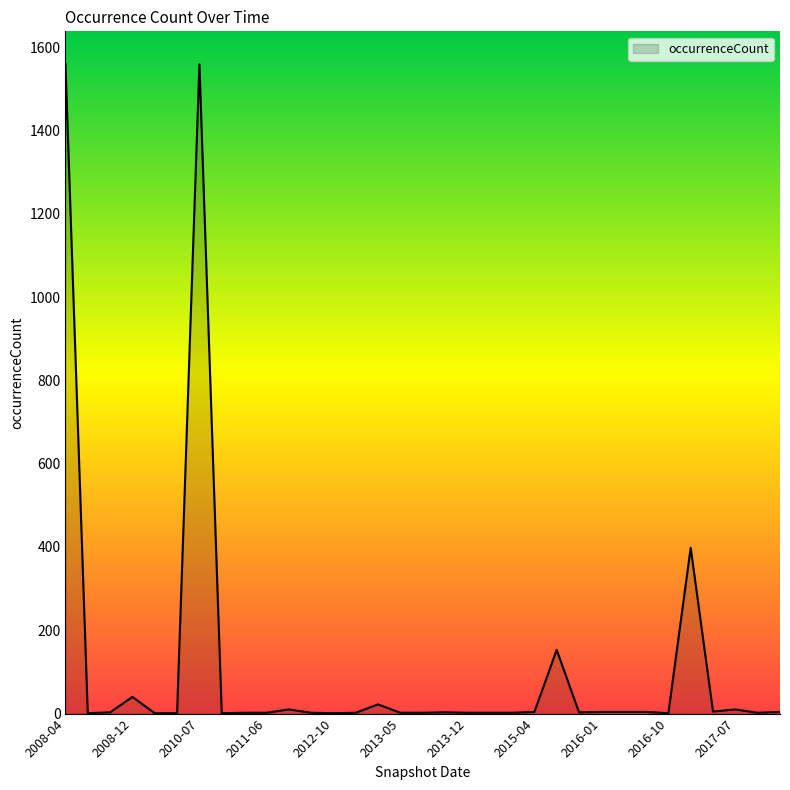

What is the difference between the maximum and minimum values?

1559